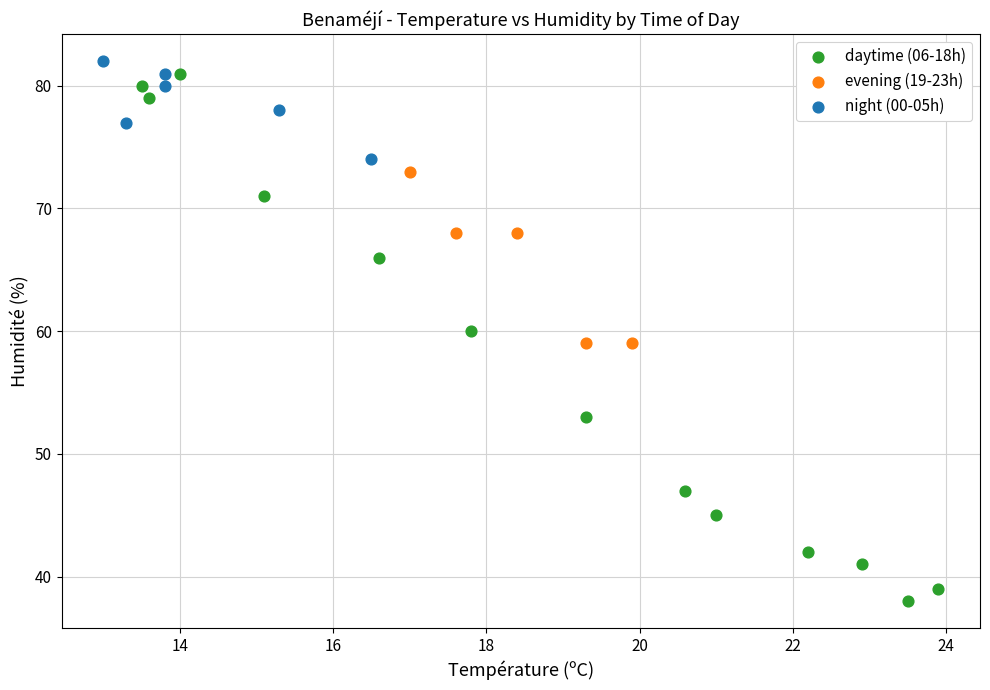

Which series has the largest Y range (max minus min)?

daytime (06-18h)